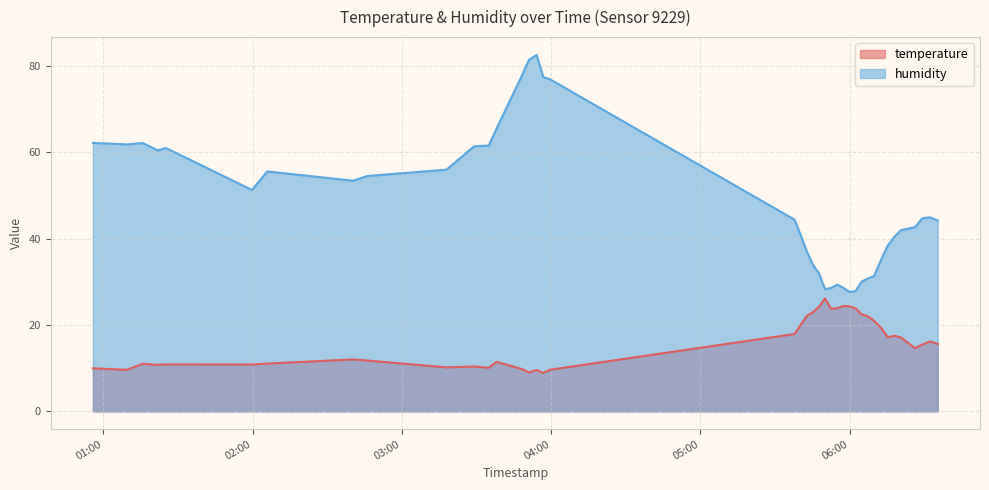

True or false: humidity and temperature cross at least once.

False